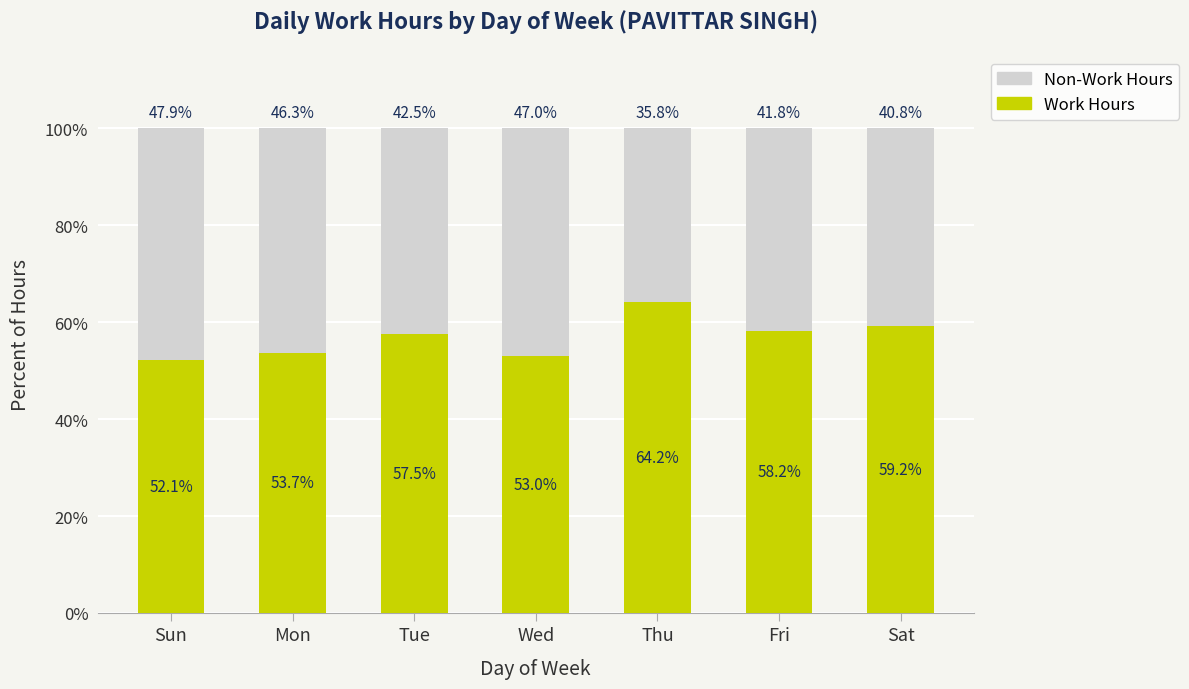

What is the lowest value of the Work Hours series?

52.1